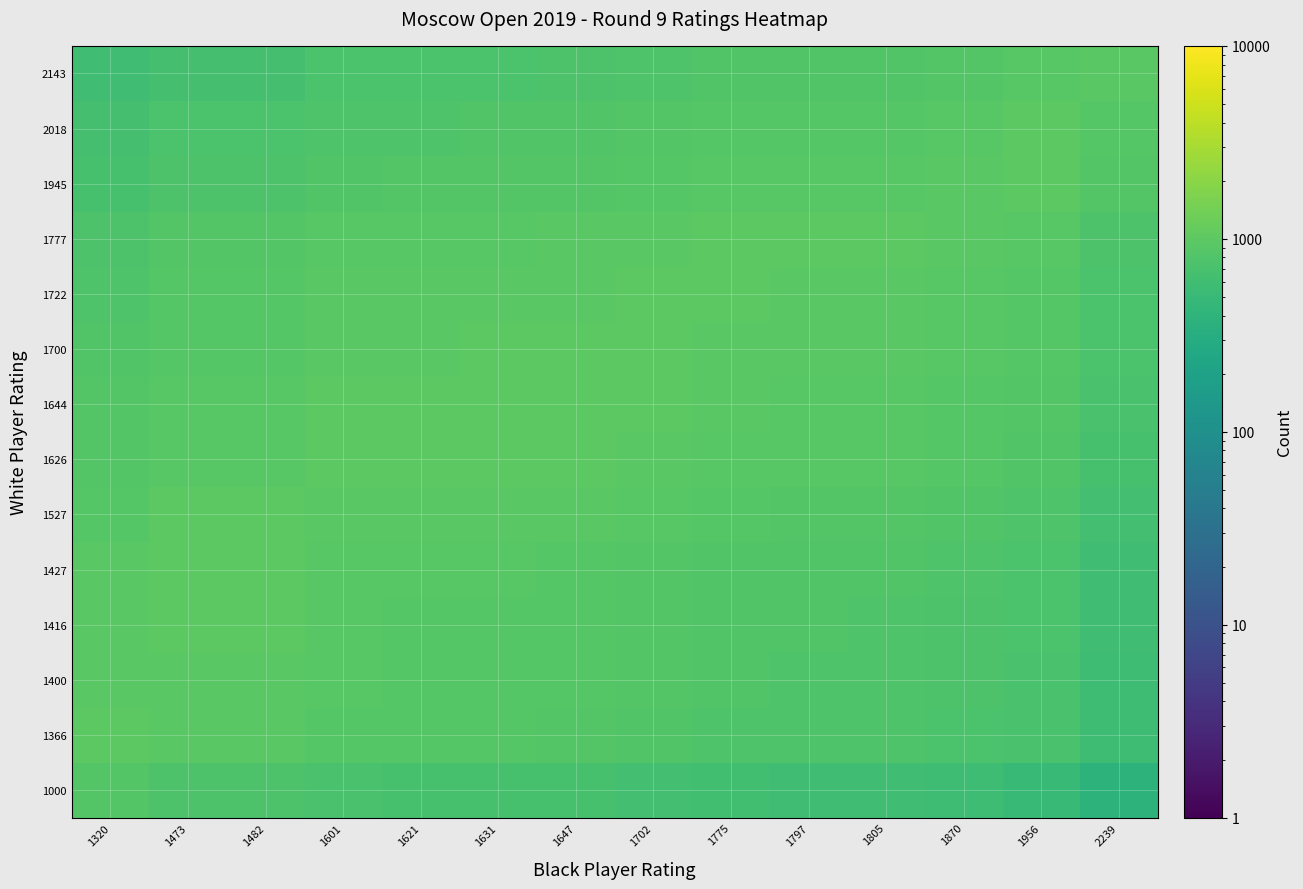

At how many categories does at least one series exceed 887?

14